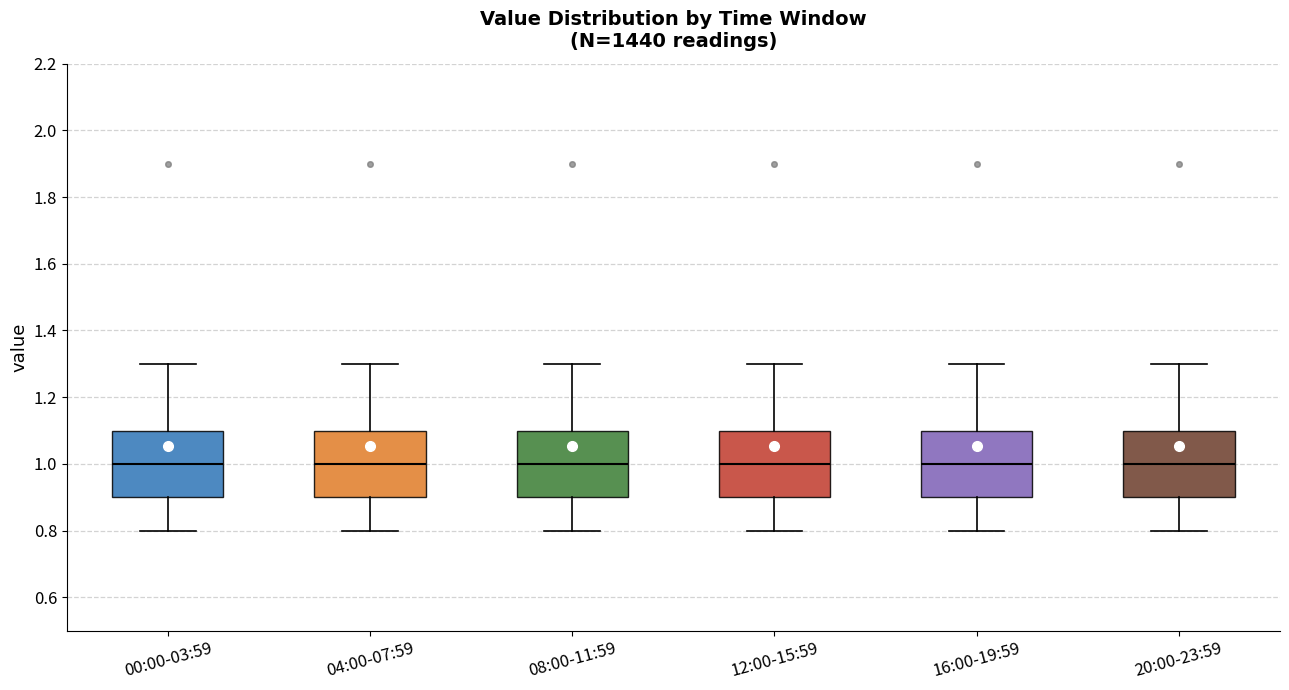

Where does the median line of the box for 08:00-11:59 sit on the y-axis? The values are not printed on the chart, so give them approximately, as read against the axis.

1.0